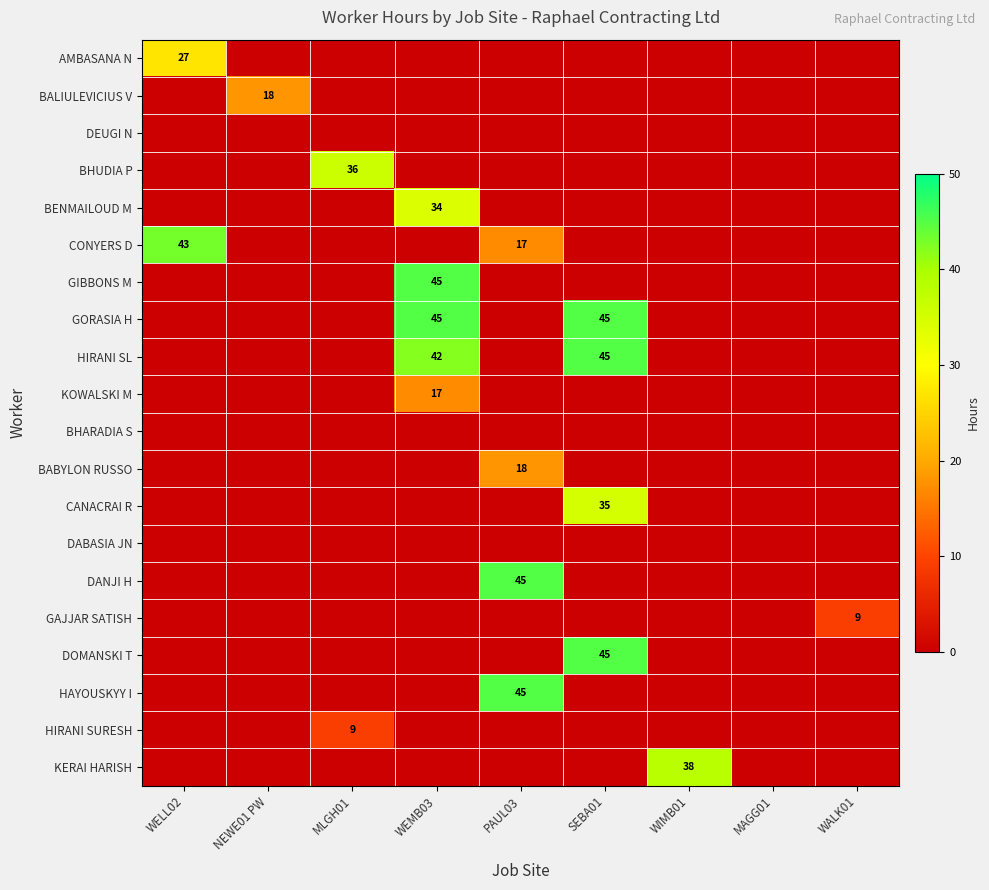

The GORASIA H series shows 45 at WEMB03. True or false?

True